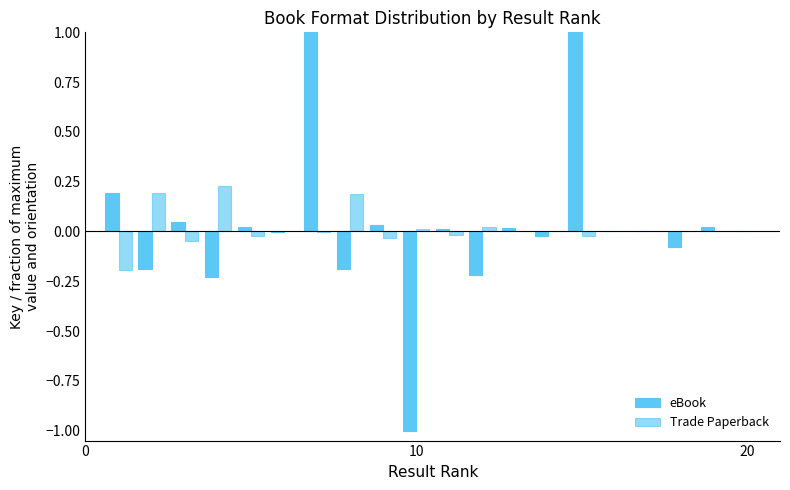

What is the difference between the maximum and minimum values in the eBook series?

2.0